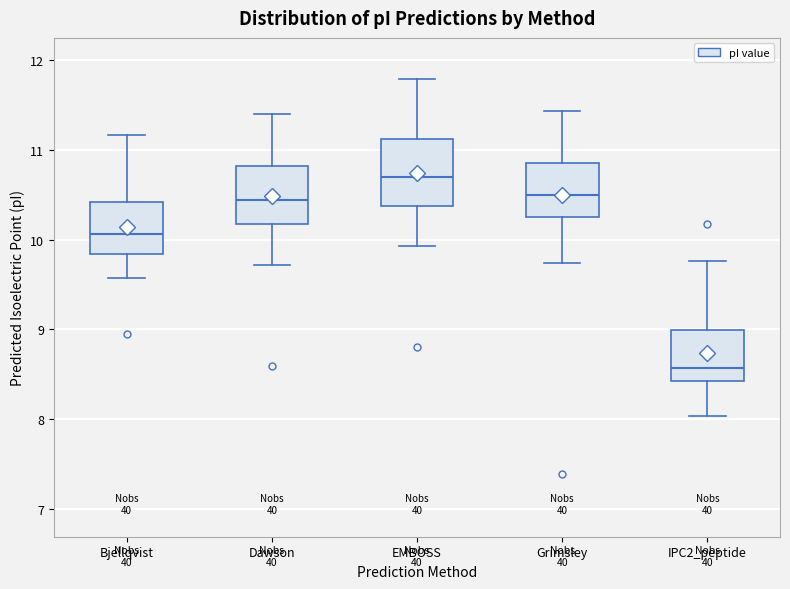

Reading left to right, transcribe this box plot: for each box, give where its median line is, the range the box spans, and where its two whiskers end, as read against the y-axis. The values are not printed on the chart, so give them approximately, as read against the axis.

Bjellqvist: median 10.1, box 9.8 to 10.4, whiskers 9.6 to 11.2
Dawson: median 10.4, box 10.2 to 10.8, whiskers 9.7 to 11.4
EMBOSS: median 10.7, box 10.4 to 11.1, whiskers 9.9 to 11.8
Grimsley: median 10.5, box 10.2 to 10.9, whiskers 9.7 to 11.4
IPC2_peptide: median 8.6, box 8.4 to 9.0, whiskers 8.0 to 9.8